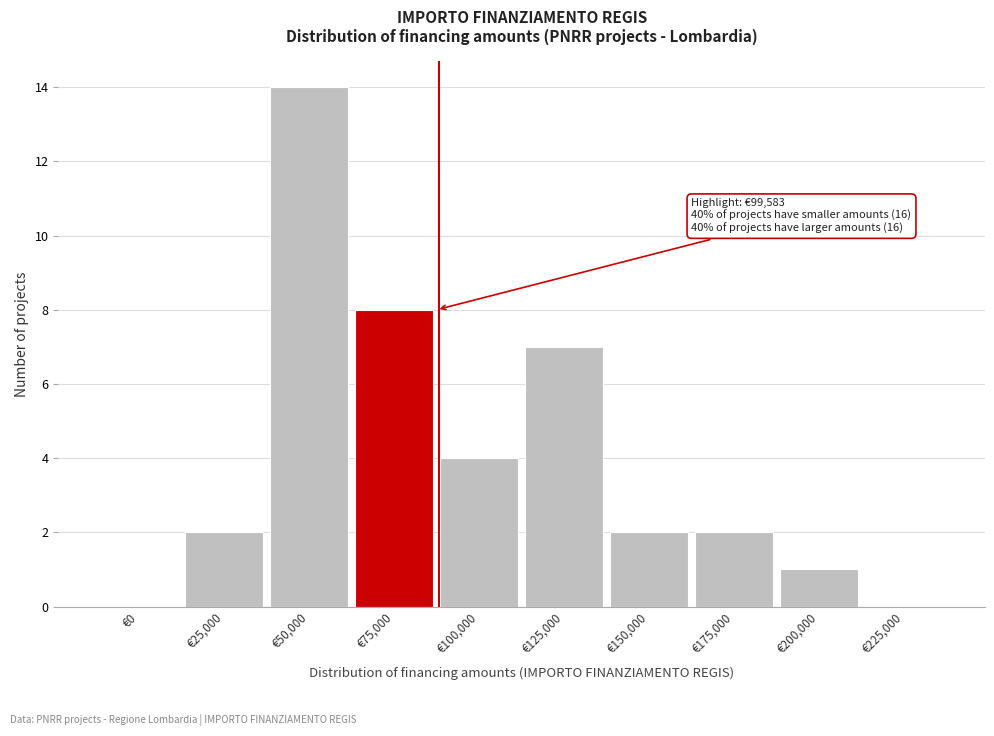

Reading left to right, transcribe all the data shown in this chart.

€0=0	€25,000=2	€50,000=14	€75,000=8	€100,000=4	€125,000=7	€150,000=2	€175,000=2	€200,000=1	€225,000=0